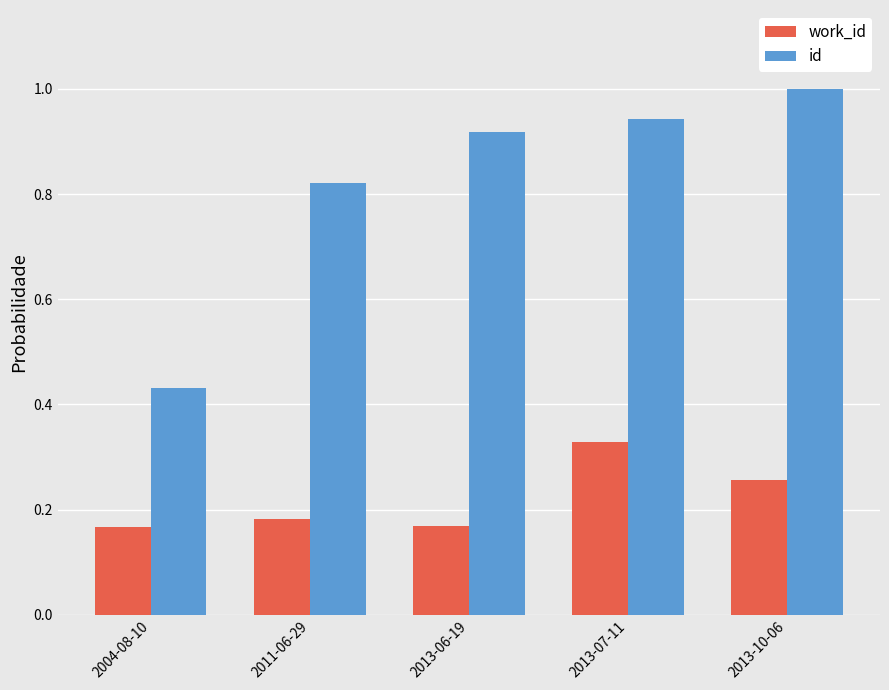

At 2011-06-29, list the series in order from largest to smallest.

id, work_id